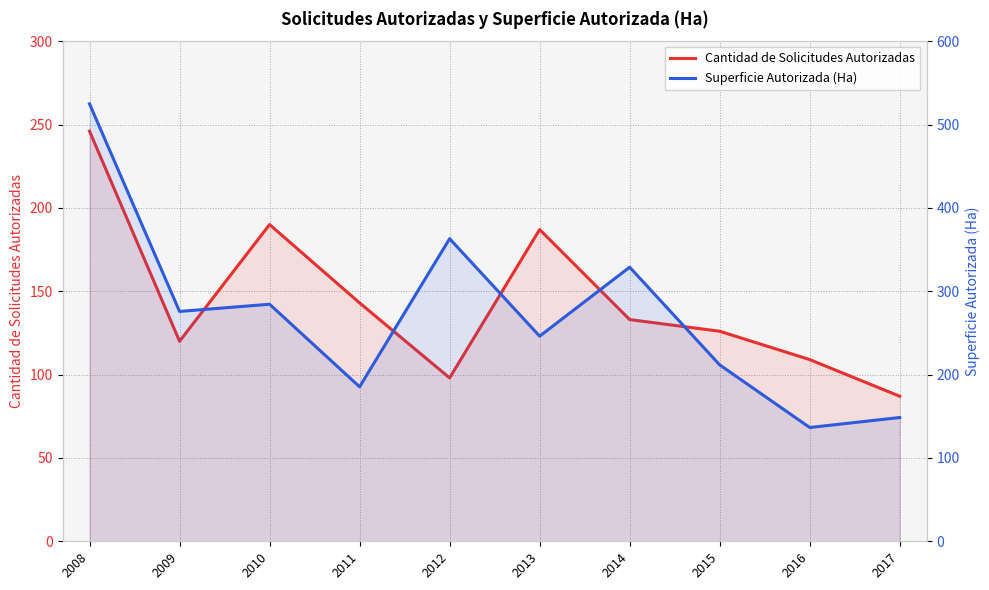

At which category is the sum across all series the highest?

2008